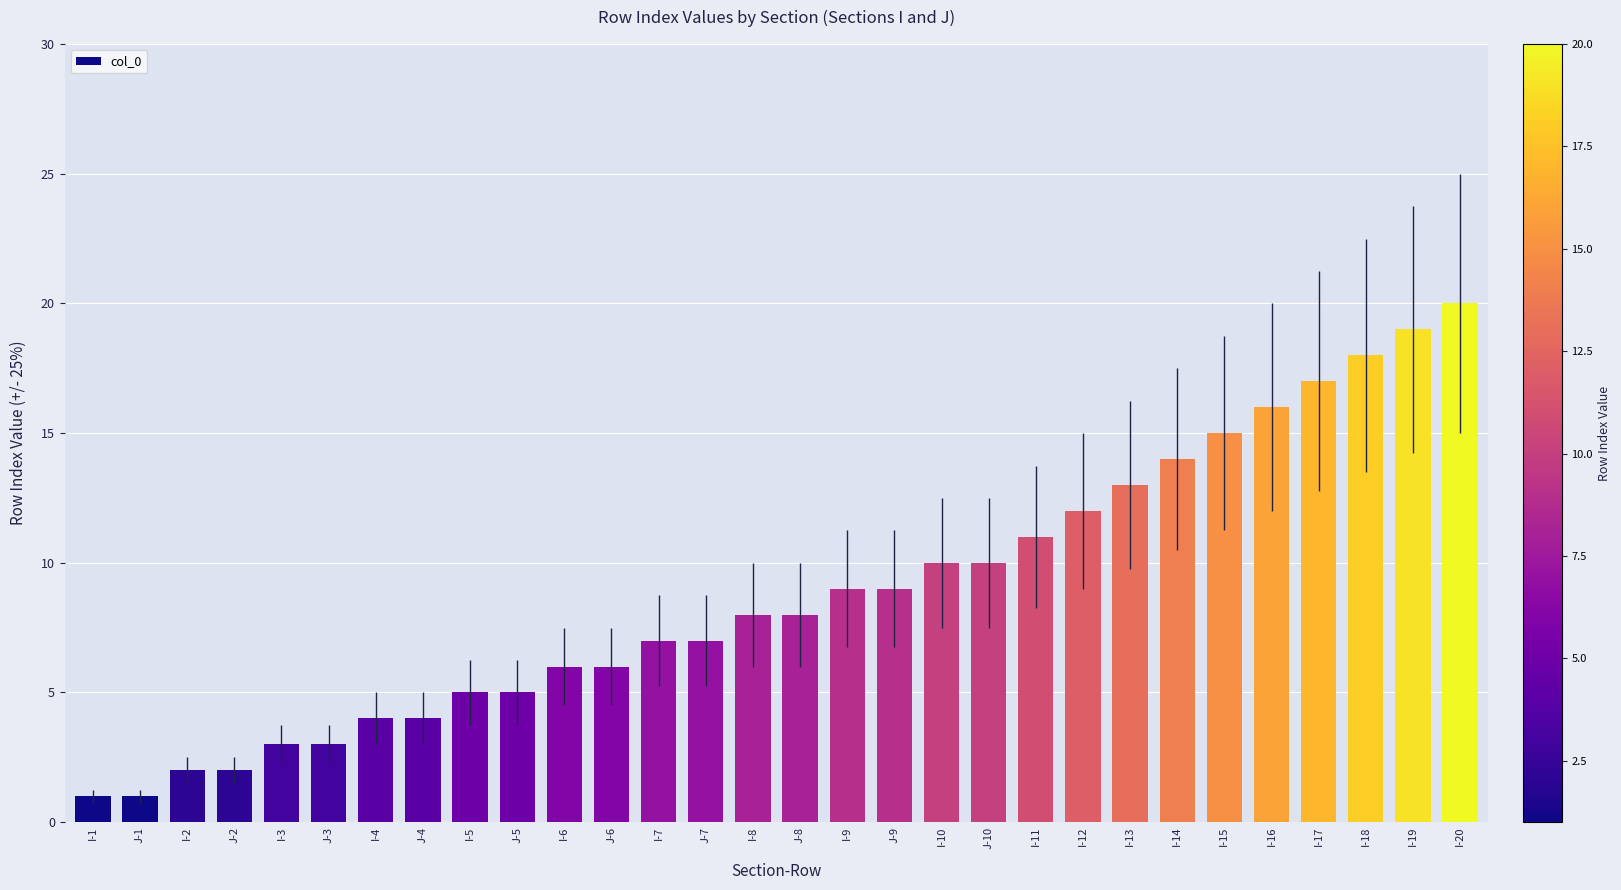

The value at J-9 is 9. True or false?

True